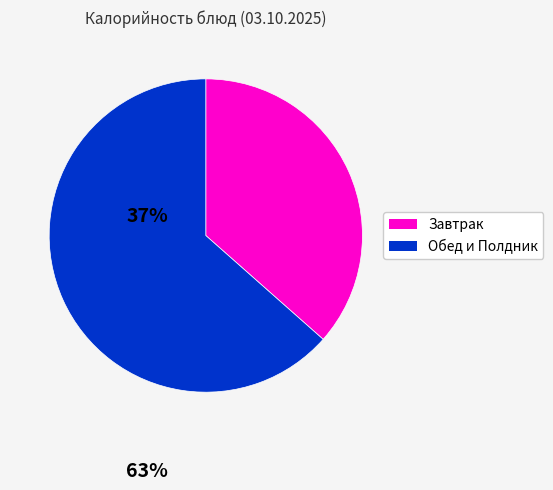

Is there a majority slice in this chart?

Yes